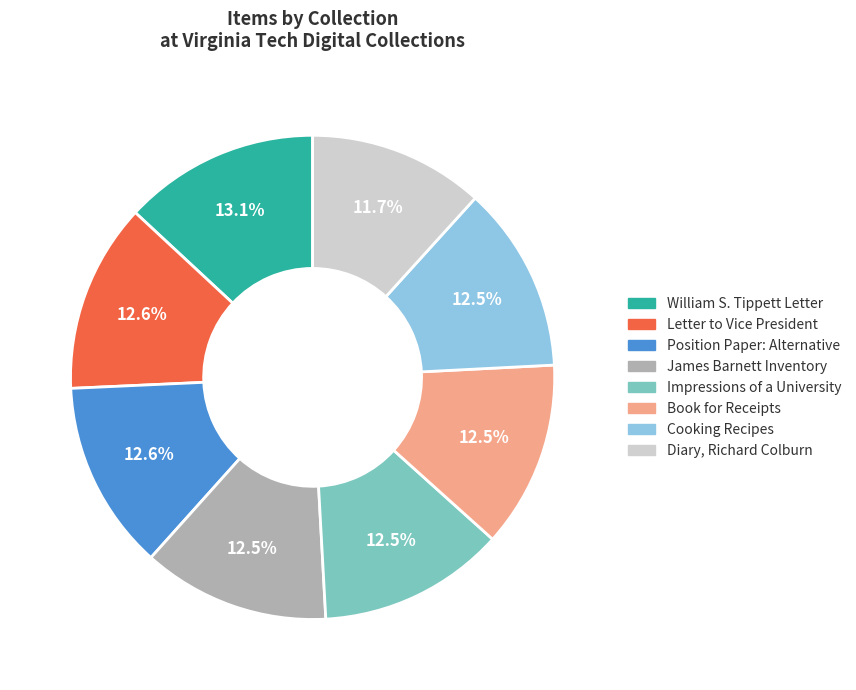

What is the smallest slice in the pie chart?

Diary, Richard Colburn